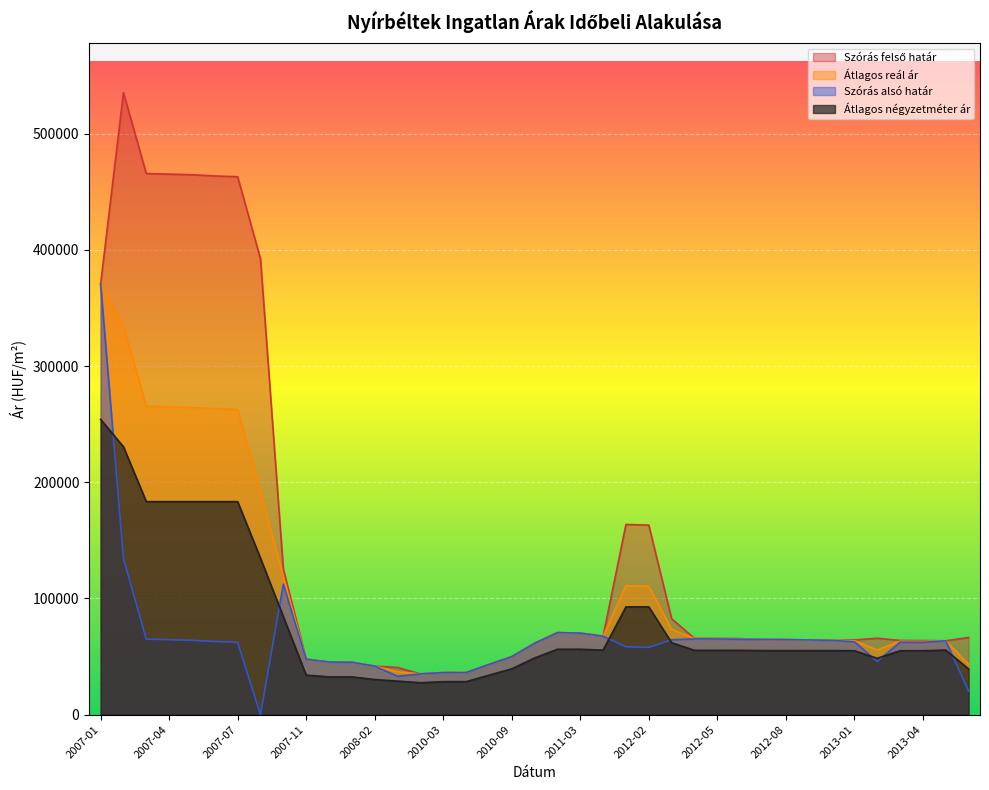

At which category does Szórás felső határ reach its first local valley?

2010-02